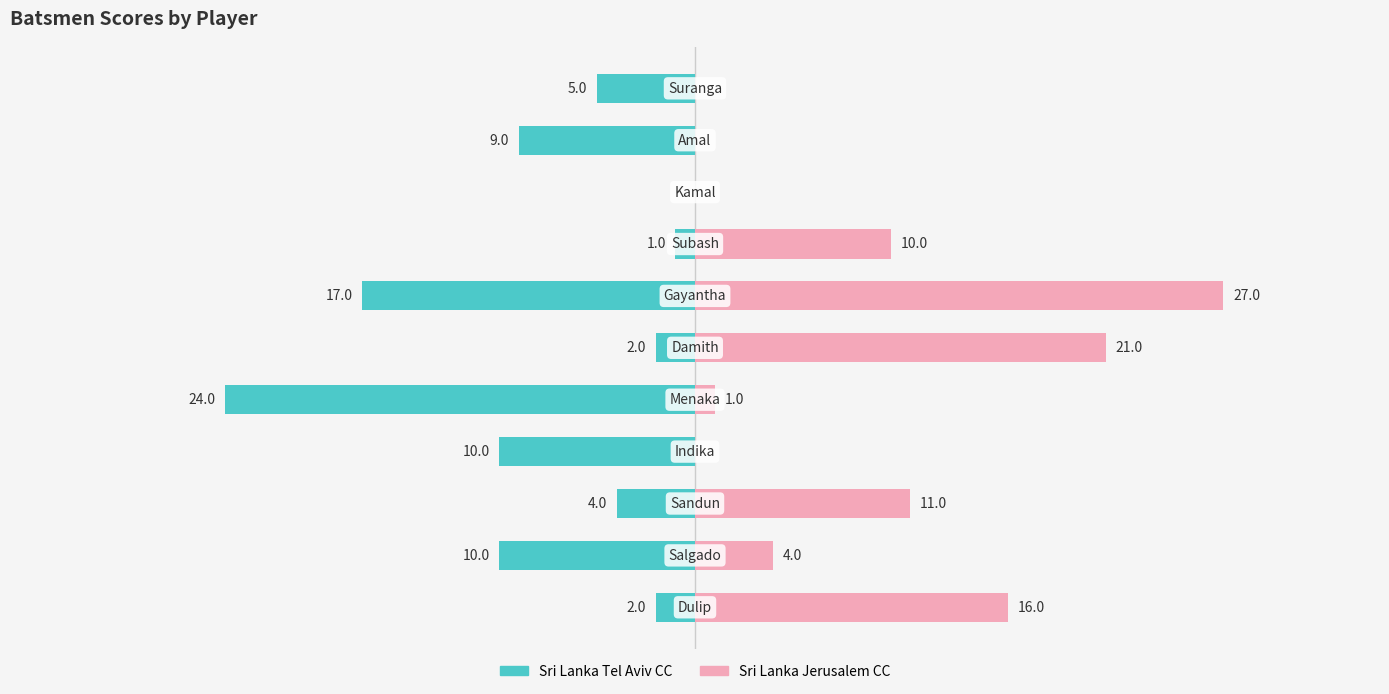

Reading left to right, extract all data points from this chart.

Sri Lanka Tel Aviv CC: -2	-10	-4	-10	-24	-2	-17	-1	0	-9	-5
Sri Lanka Jerusalem CC: 16	4	11	0	1	21	27	10	0	0	0